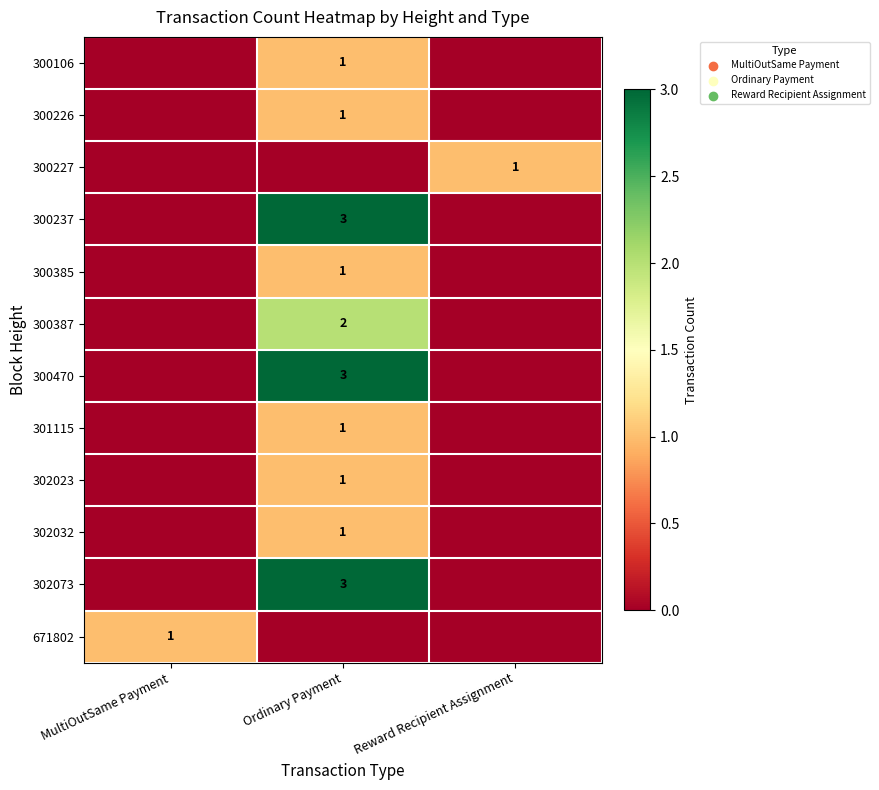

True or false: 302073 has a value of 5 at Ordinary Payment.

False